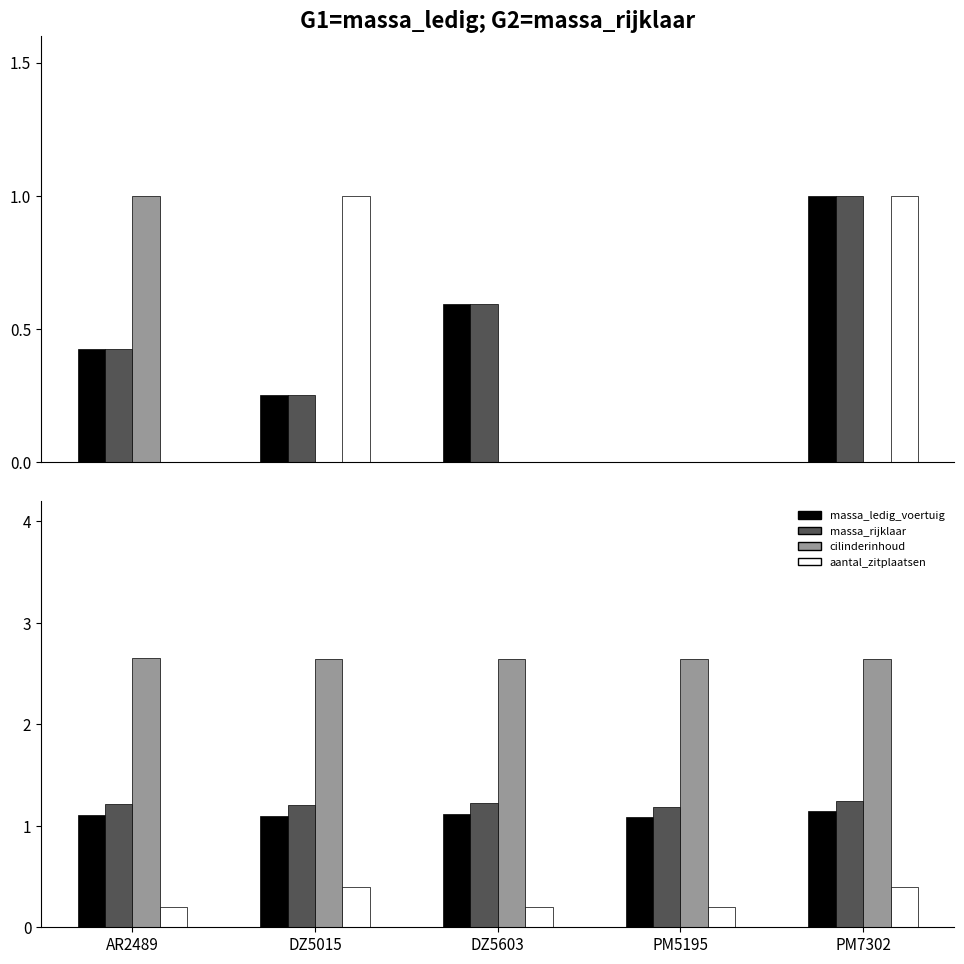

Reading right to left, list all the values displayed in this chart.

massa_ledig_voertuig: PM7302=1.1	PM5195=1.1	DZ5603=1.1	DZ5015=1.1	AR2489=1.1
massa_rijklaar: PM7302=1.2	PM5195=1.2	DZ5603=1.2	DZ5015=1.2	AR2489=1.2
cilinderinhoud: PM7302=2.6	PM5195=2.6	DZ5603=2.6	DZ5015=2.6	AR2489=2.6
aantal_zitplaatsen: PM7302=0.4	PM5195=0.2	DZ5603=0.2	DZ5015=0.4	AR2489=0.2